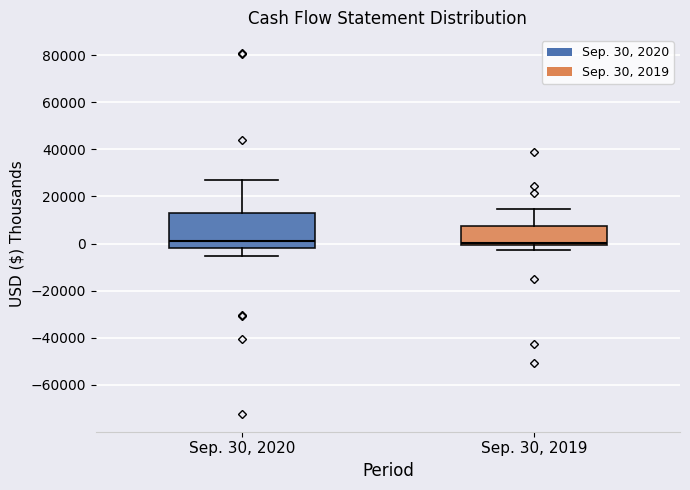

Reading left to right, transcribe this box plot: for each box, give where its median line is, the range the box spans, and where its two whiskers end, as read against the y-axis. The values are not printed on the chart, so give them approximately, as read against the axis.

Sep. 30, 2020: median 2000, box -2000 to 12000, whiskers -6000 to 28000
Sep. 30, 2019: median 0 (just above the box's lower edge), box 0 to 8000, whiskers -2000 to 14000